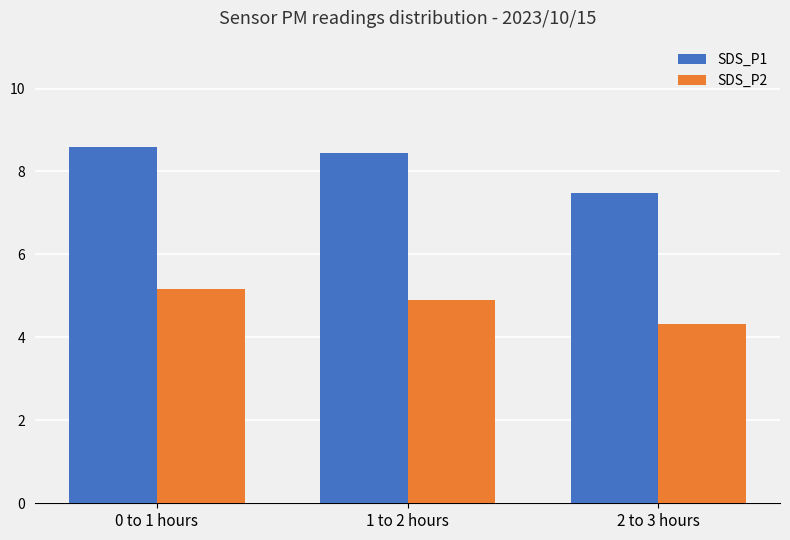

The value of SDS_P2 at 0 to 1 hours is 5.2. True or false?

True